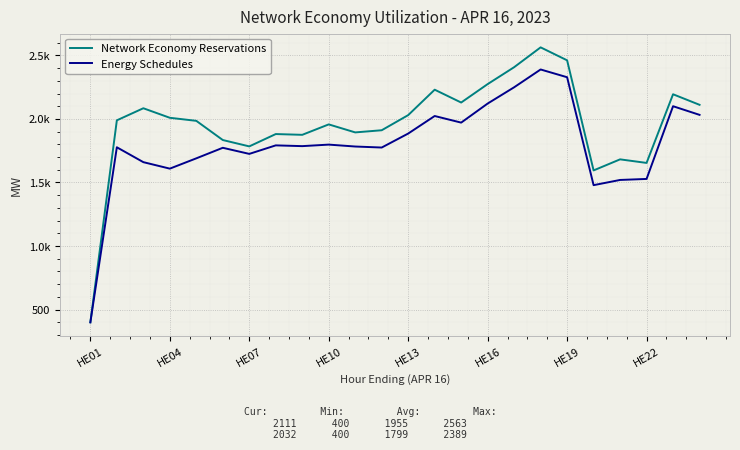

What are all the series names shown in the legend?

Network Economy Reservations, Energy Schedules